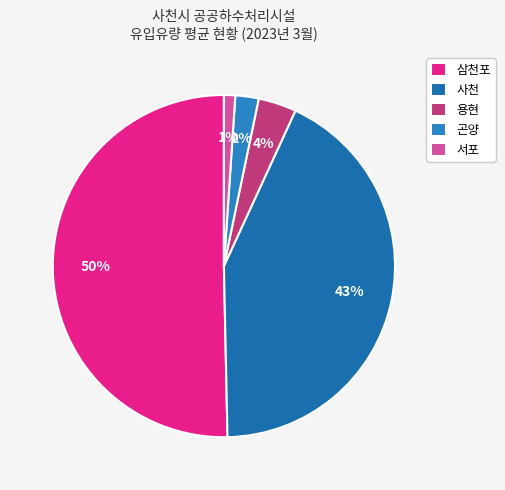

To the nearest percent, what percentage of the pie is 곤양?

2%